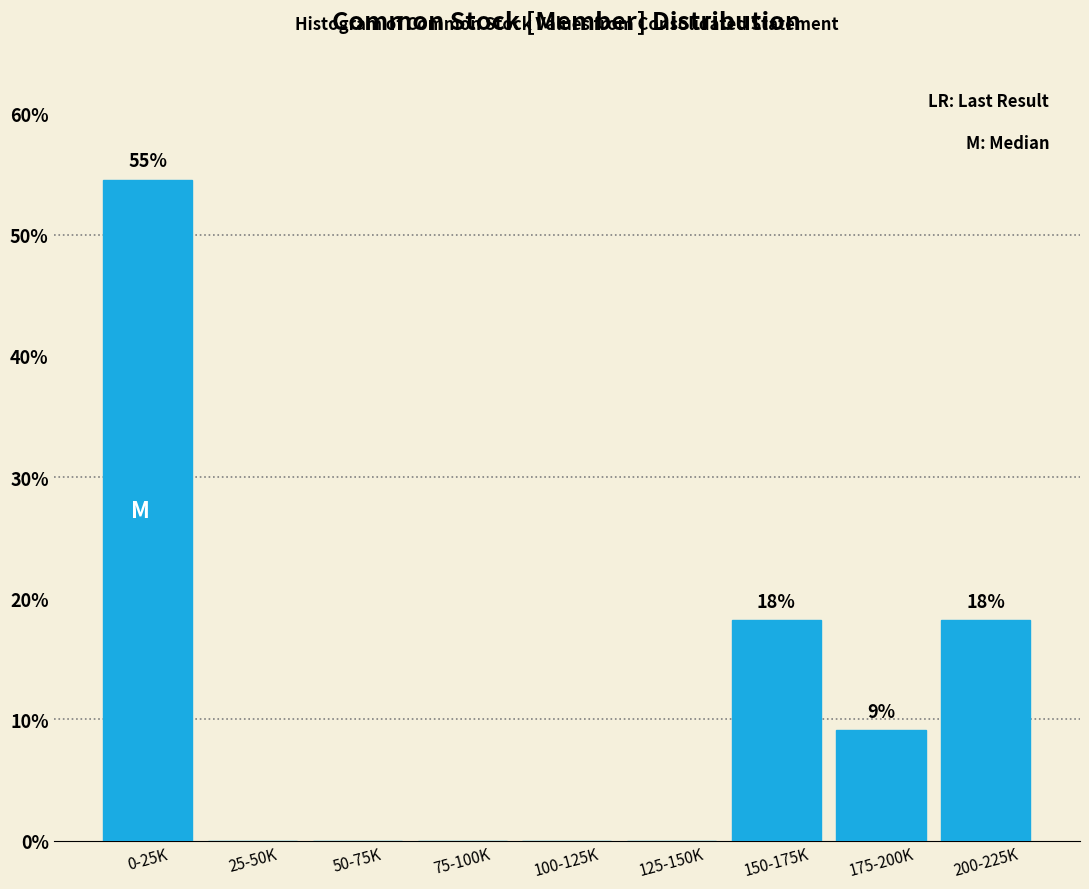

Reading left to right, list all the values displayed in this chart.

0-25K=54.5	25-50K=0.0	50-75K=0.0	75-100K=0.0	100-125K=0.0	125-150K=0.0	150-175K=18.2	175-200K=9.1	200-225K=18.2